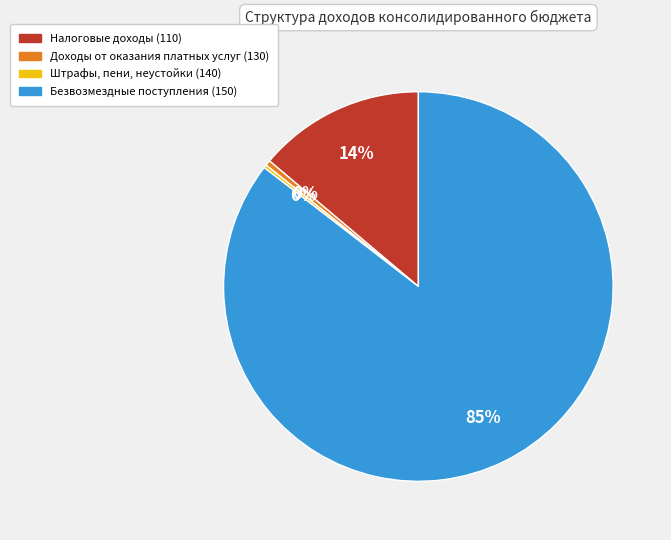

Is there a majority slice in this chart?

Yes